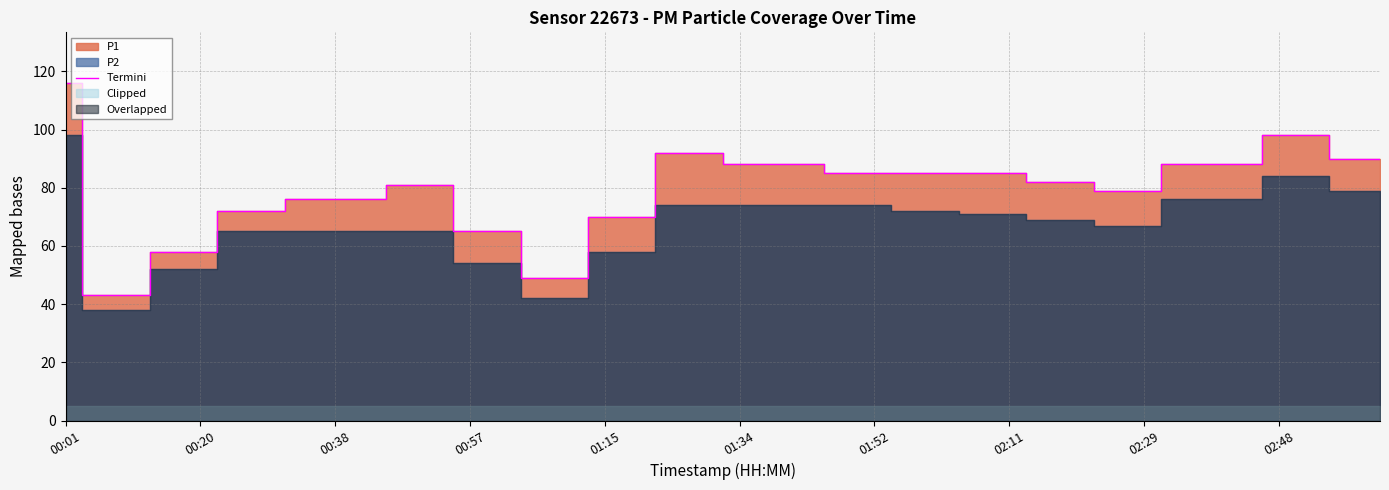

At which label does Termini reach its peak?

00:01